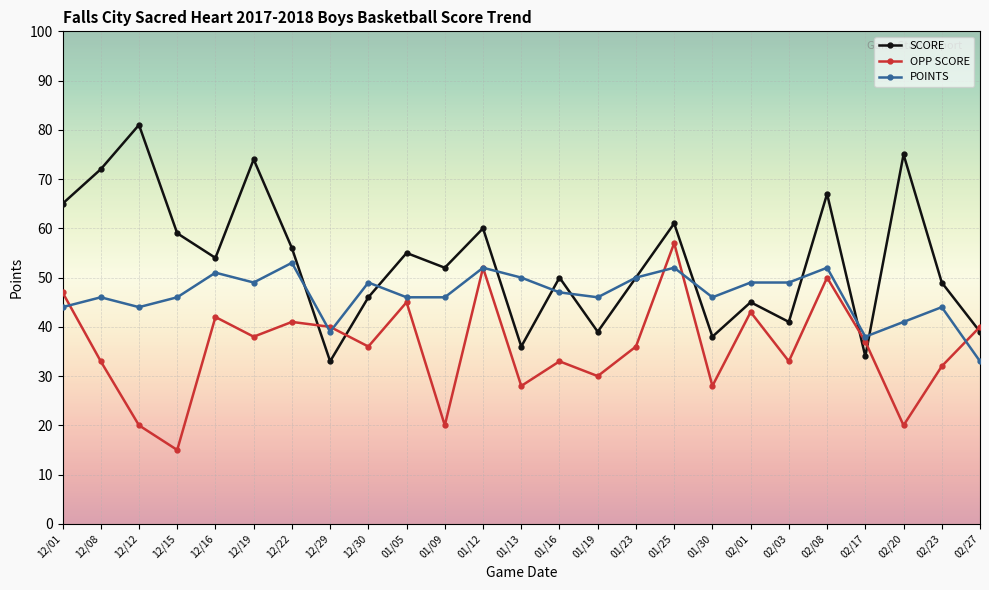

Which series changed the most between 02/01 and 02/03?

OPP SCORE